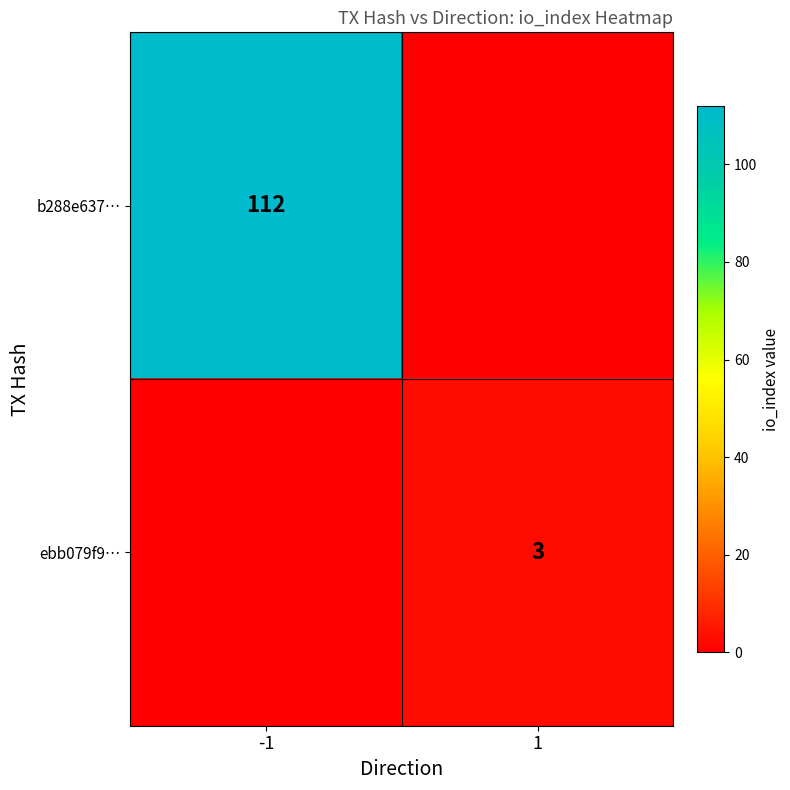

What is the difference between the highest and lowest values at 1?

3